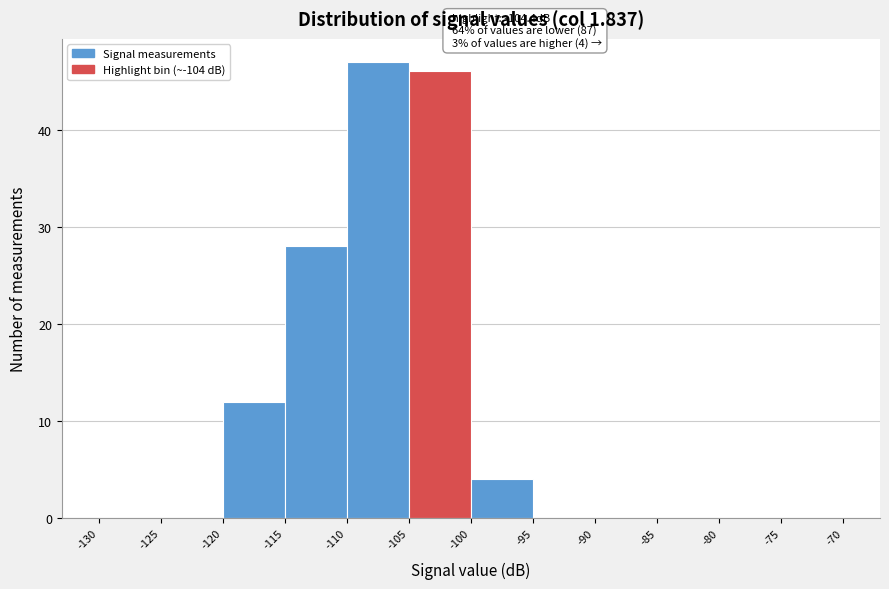

Which range on the x-axis has the tallest bar?

-110 to -105